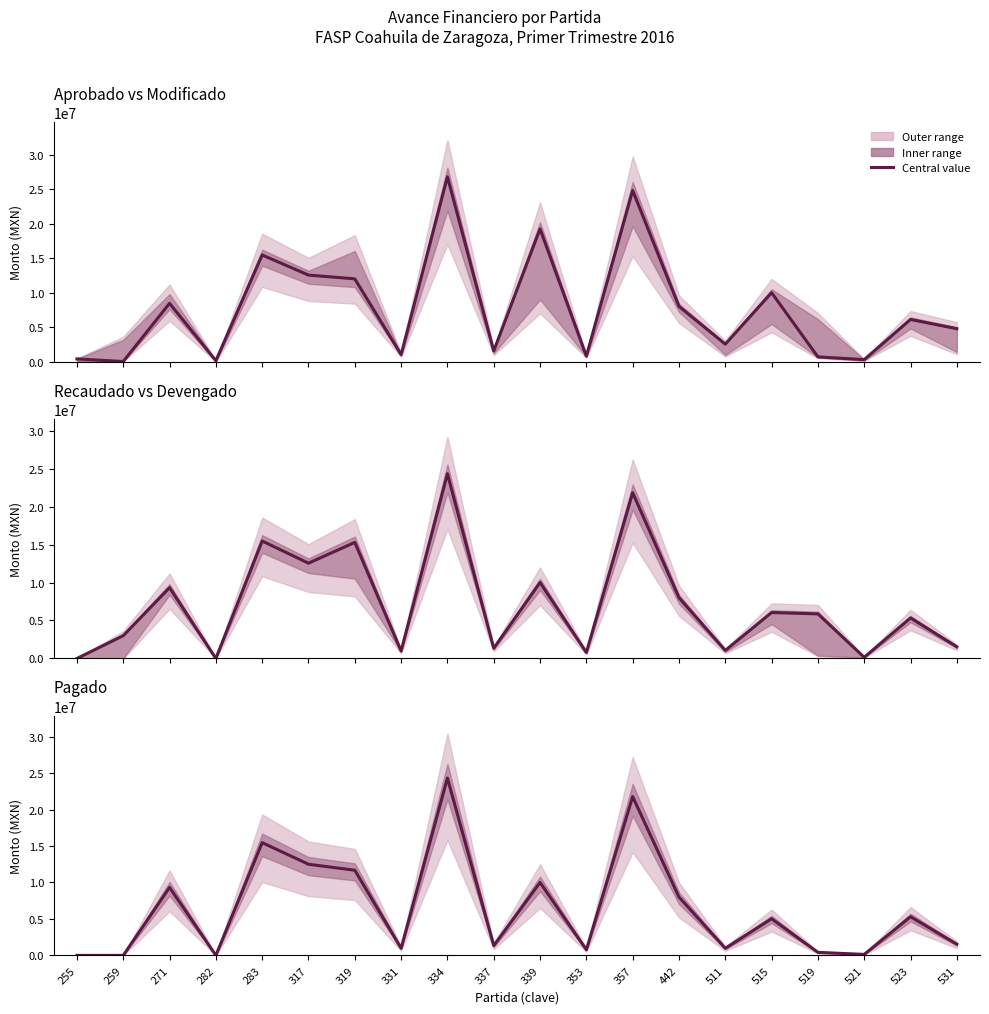

True or false: the data shows 13473663.7 at 255.

False